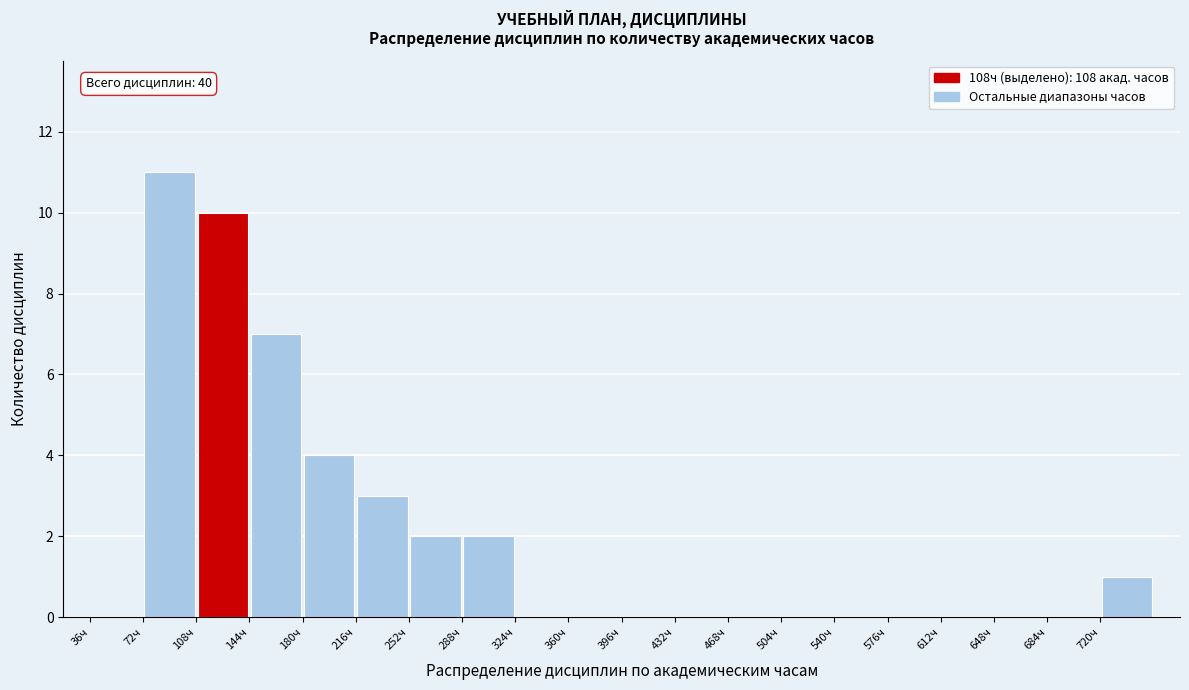

Which range on the x-axis has the tallest bar?

72 to 108